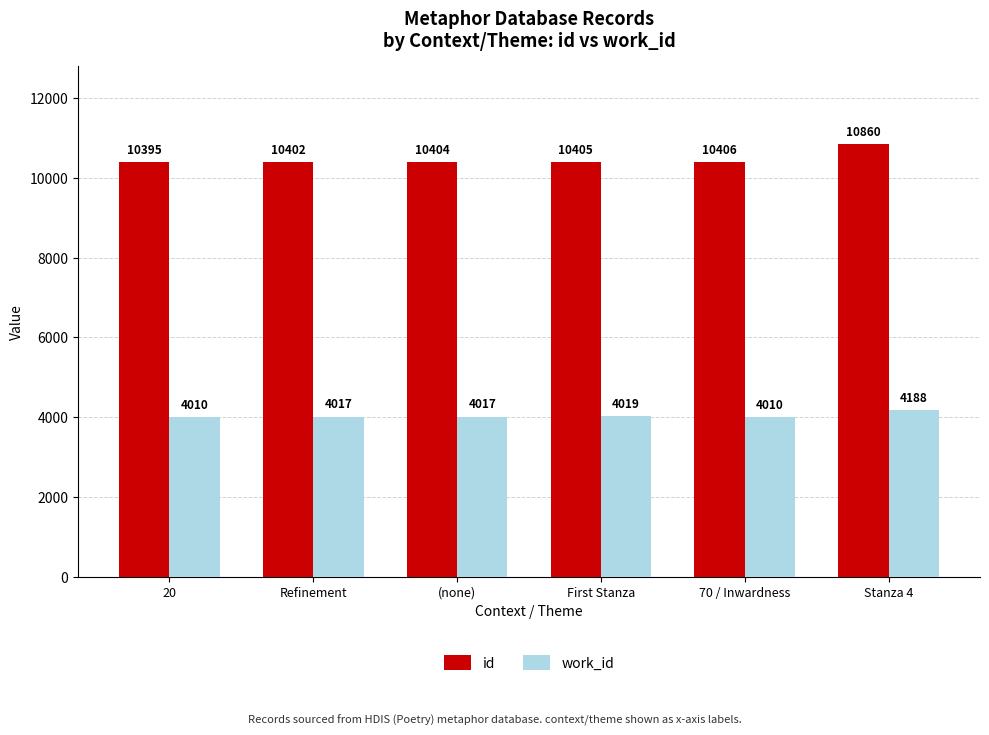

What is the minimum value for id?

10395